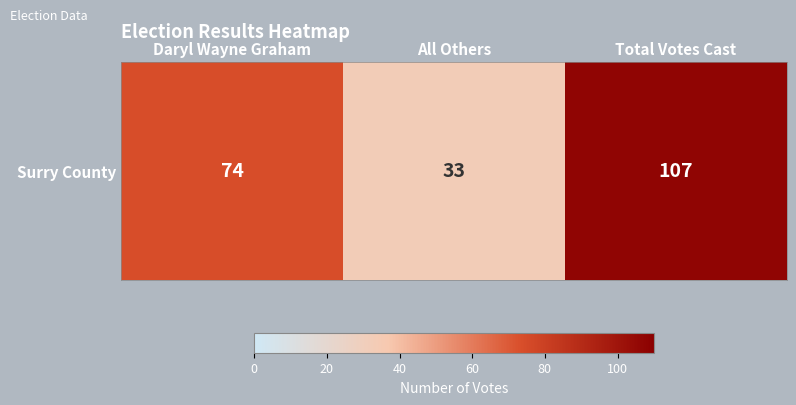

What is the change in value from Daryl Wayne Graham to All Others?

-41